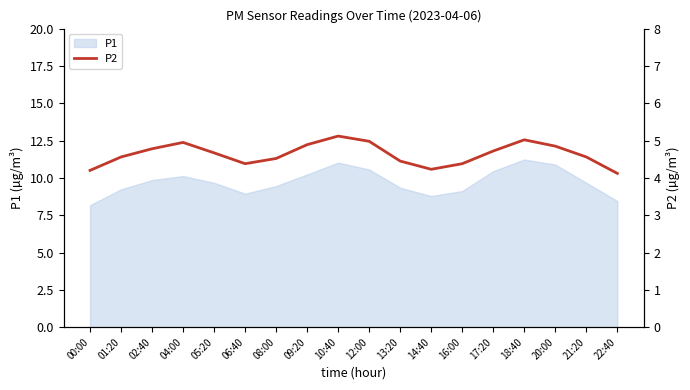

How many interior local valleys (lower than both neighbors) does the data have?

2